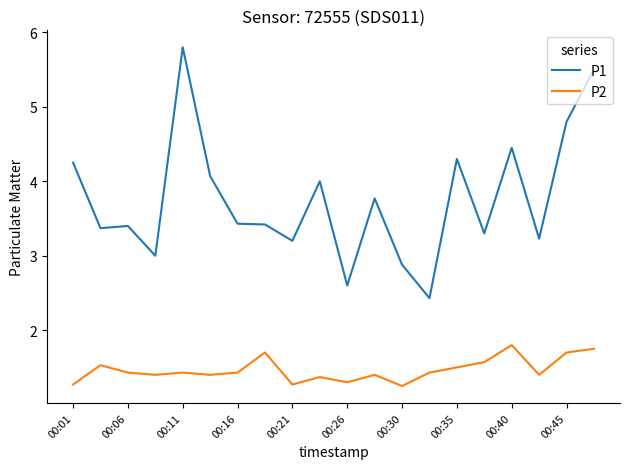

What is the highest value of the P1 series?

5.8